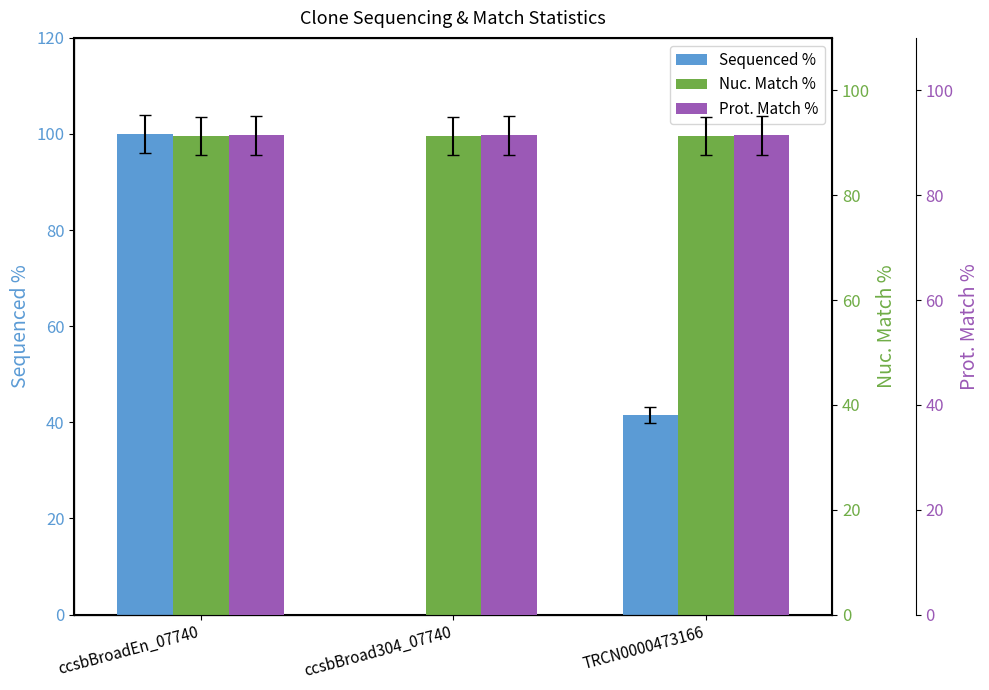

Reading right to left, extract all data points from this chart.

Sequenced %: TRCN0000473166=41.6	ccsbBroad304_07740=0.0	ccsbBroadEn_07740=100.0
Nuc. Match %: TRCN0000473166=91.3	ccsbBroad304_07740=91.3	ccsbBroadEn_07740=91.3
Prot. Match %: TRCN0000473166=91.4	ccsbBroad304_07740=91.4	ccsbBroadEn_07740=91.4